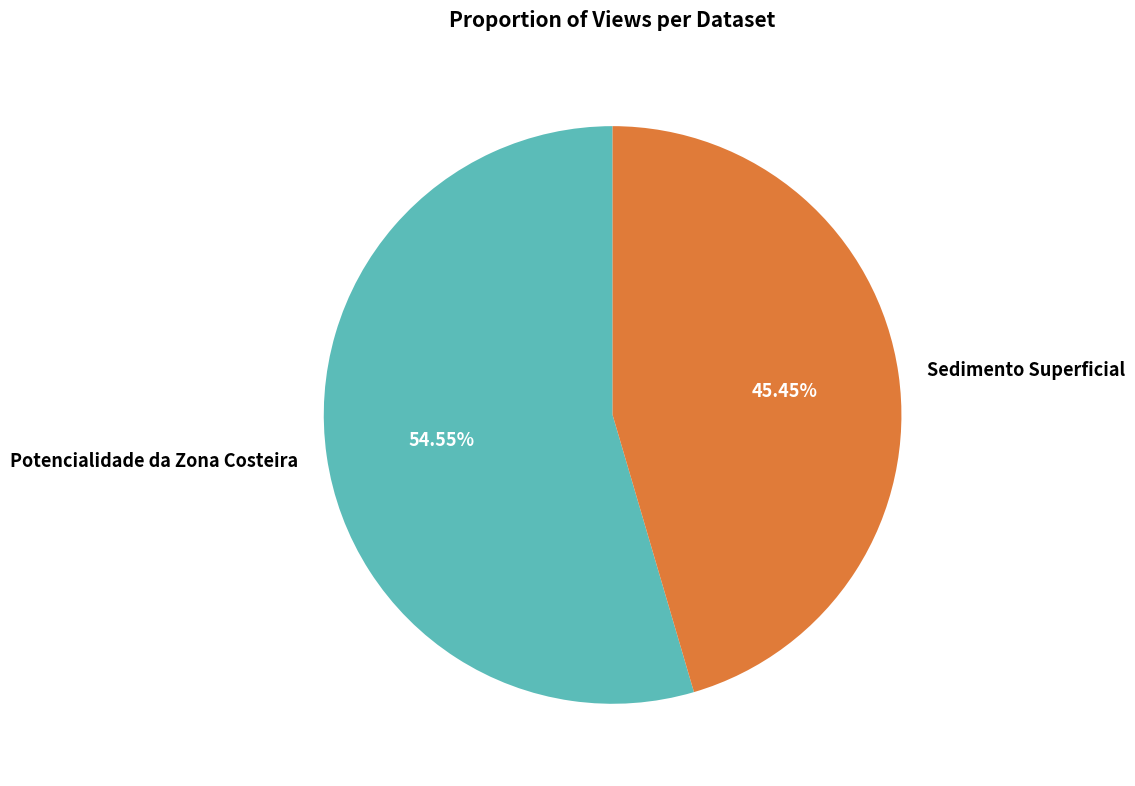

Does any single category account for the majority?

Yes